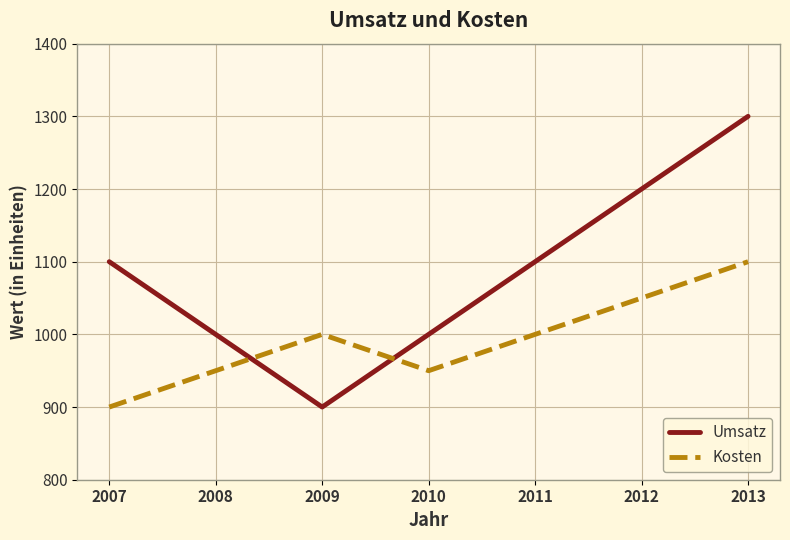

Which series ends up on top after the final intersection of Umsatz and Kosten?

Umsatz